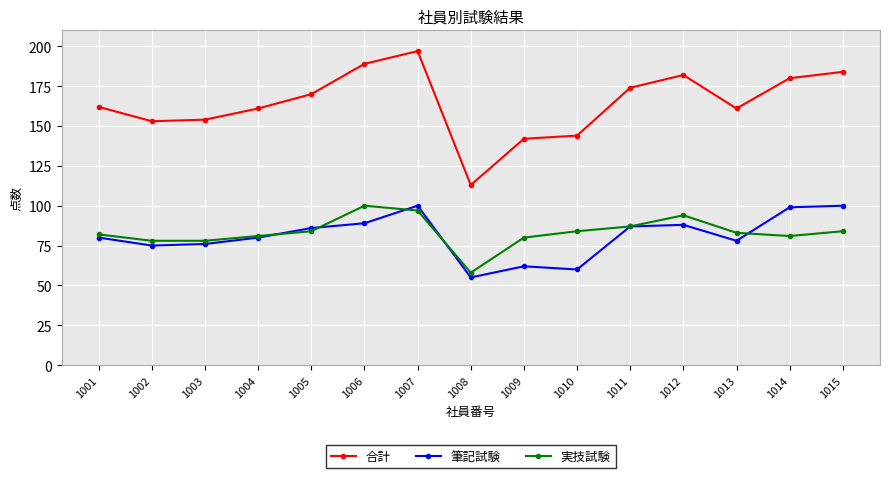

Reading left to right, extract all data points from this chart.

合計: 162	153	154	161	170	189	197	113	142	144	174	182	161	180	184
筆記試験: 80	75	76	80	86	89	100	55	62	60	87	88	78	99	100
実技試験: 82	78	78	81	84	100	97	58	80	84	87	94	83	81	84